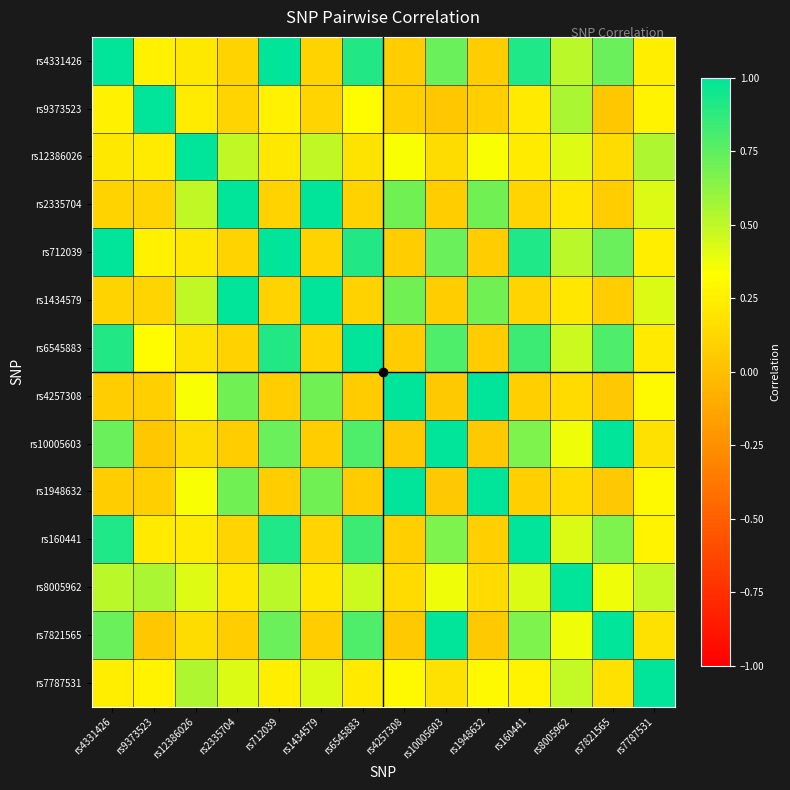

Reading left to right, what are all the values shown in this chart?

rs4331426: rs4331426=1.0	rs9373523=0.3	rs12386026=0.2	rs2335704=0.1	rs712039=1.0	rs1434579=0.1	rs6545883=0.9	rs4257308=0.1	rs10005603=0.7	rs1948632=0.1	rs160441=0.9	rs8005962=0.5	rs7821565=0.7	rs7787531=0.2
rs9373523: rs4331426=0.3	rs9373523=1.0	rs12386026=0.2	rs2335704=0.1	rs712039=0.3	rs1434579=0.1	rs6545883=0.3	rs4257308=0.1	rs10005603=0.0	rs1948632=0.1	rs160441=0.2	rs8005962=0.6	rs7821565=0.0	rs7787531=0.3
rs12386026: rs4331426=0.2	rs9373523=0.2	rs12386026=1.0	rs2335704=0.5	rs712039=0.2	rs1434579=0.5	rs6545883=0.2	rs4257308=0.3	rs10005603=0.2	rs1948632=0.3	rs160441=0.2	rs8005962=0.4	rs7821565=0.2	rs7787531=0.5
rs2335704: rs4331426=0.1	rs9373523=0.1	rs12386026=0.5	rs2335704=1.0	rs712039=0.1	rs1434579=1.0	rs6545883=0.1	rs4257308=0.7	rs10005603=0.1	rs1948632=0.7	rs160441=0.1	rs8005962=0.2	rs7821565=0.1	rs7787531=0.4
rs712039: rs4331426=1.0	rs9373523=0.3	rs12386026=0.2	rs2335704=0.1	rs712039=1.0	rs1434579=0.1	rs6545883=0.9	rs4257308=0.1	rs10005603=0.7	rs1948632=0.1	rs160441=0.9	rs8005962=0.5	rs7821565=0.7	rs7787531=0.2
rs1434579: rs4331426=0.1	rs9373523=0.1	rs12386026=0.5	rs2335704=1.0	rs712039=0.1	rs1434579=1.0	rs6545883=0.1	rs4257308=0.7	rs10005603=0.1	rs1948632=0.7	rs160441=0.1	rs8005962=0.2	rs7821565=0.1	rs7787531=0.4
rs6545883: rs4331426=0.9	rs9373523=0.3	rs12386026=0.2	rs2335704=0.1	rs712039=0.9	rs1434579=0.1	rs6545883=1.0	rs4257308=0.1	rs10005603=0.8	rs1948632=0.1	rs160441=0.8	rs8005962=0.5	rs7821565=0.8	rs7787531=0.2
rs4257308: rs4331426=0.1	rs9373523=0.1	rs12386026=0.3	rs2335704=0.7	rs712039=0.1	rs1434579=0.7	rs6545883=0.1	rs4257308=1.0	rs10005603=0.1	rs1948632=1.0	rs160441=0.1	rs8005962=0.1	rs7821565=0.1	rs7787531=0.3
rs10005603: rs4331426=0.7	rs9373523=0.0	rs12386026=0.2	rs2335704=0.1	rs712039=0.7	rs1434579=0.1	rs6545883=0.8	rs4257308=0.1	rs10005603=1.0	rs1948632=0.1	rs160441=0.7	rs8005962=0.4	rs7821565=1.0	rs7787531=0.2
rs1948632: rs4331426=0.1	rs9373523=0.1	rs12386026=0.3	rs2335704=0.7	rs712039=0.1	rs1434579=0.7	rs6545883=0.1	rs4257308=1.0	rs10005603=0.1	rs1948632=1.0	rs160441=0.1	rs8005962=0.1	rs7821565=0.1	rs7787531=0.3
rs160441: rs4331426=0.9	rs9373523=0.2	rs12386026=0.2	rs2335704=0.1	rs712039=0.9	rs1434579=0.1	rs6545883=0.8	rs4257308=0.1	rs10005603=0.7	rs1948632=0.1	rs160441=1.0	rs8005962=0.4	rs7821565=0.7	rs7787531=0.3
rs8005962: rs4331426=0.5	rs9373523=0.6	rs12386026=0.4	rs2335704=0.2	rs712039=0.5	rs1434579=0.2	rs6545883=0.5	rs4257308=0.1	rs10005603=0.4	rs1948632=0.1	rs160441=0.4	rs8005962=1.0	rs7821565=0.4	rs7787531=0.5
rs7821565: rs4331426=0.7	rs9373523=0.0	rs12386026=0.2	rs2335704=0.1	rs712039=0.7	rs1434579=0.1	rs6545883=0.8	rs4257308=0.1	rs10005603=1.0	rs1948632=0.1	rs160441=0.7	rs8005962=0.4	rs7821565=1.0	rs7787531=0.2
rs7787531: rs4331426=0.2	rs9373523=0.3	rs12386026=0.5	rs2335704=0.4	rs712039=0.2	rs1434579=0.4	rs6545883=0.2	rs4257308=0.3	rs10005603=0.2	rs1948632=0.3	rs160441=0.3	rs8005962=0.5	rs7821565=0.2	rs7787531=1.0